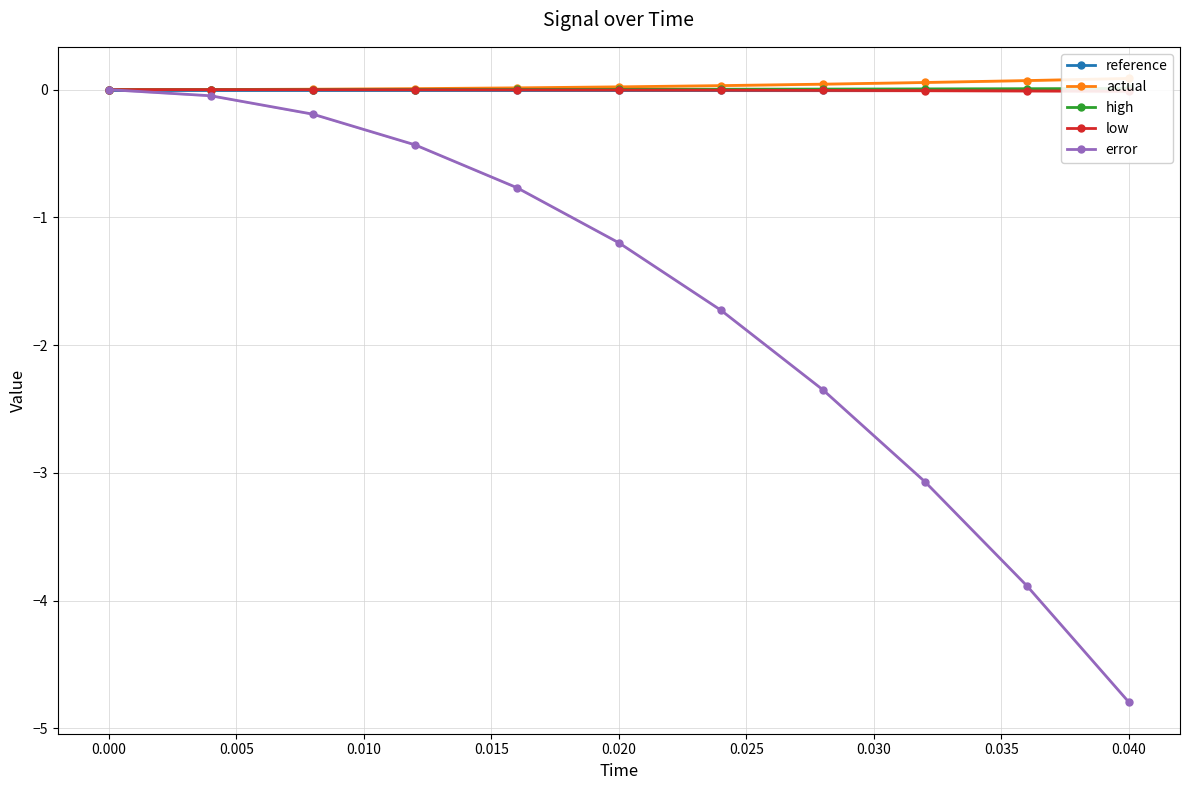

True or false: error has more than 1 interior local peaks.

False